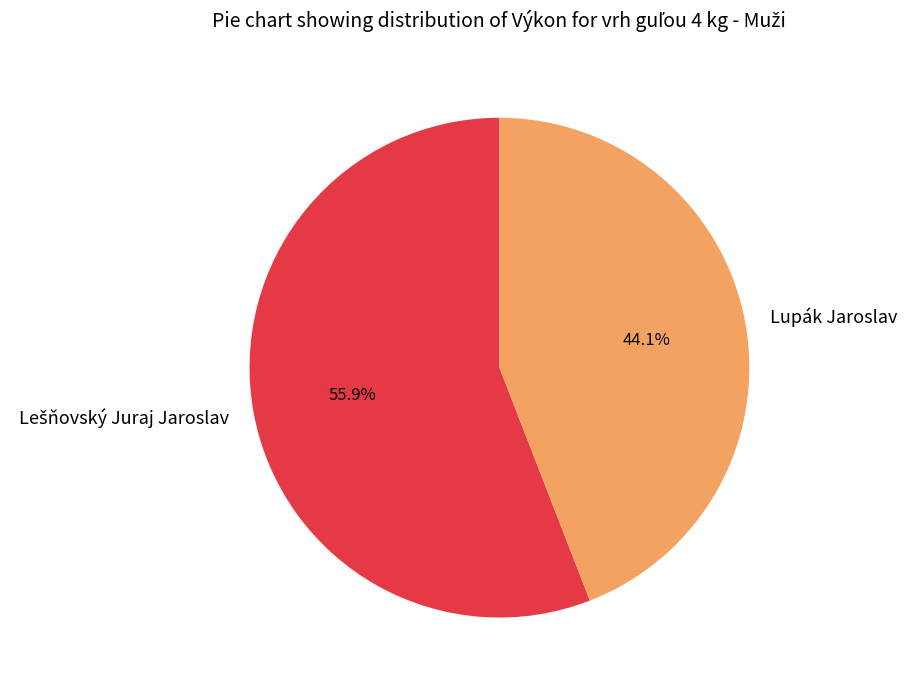

Does Lupák Jaroslav represent more than half of the total?

No